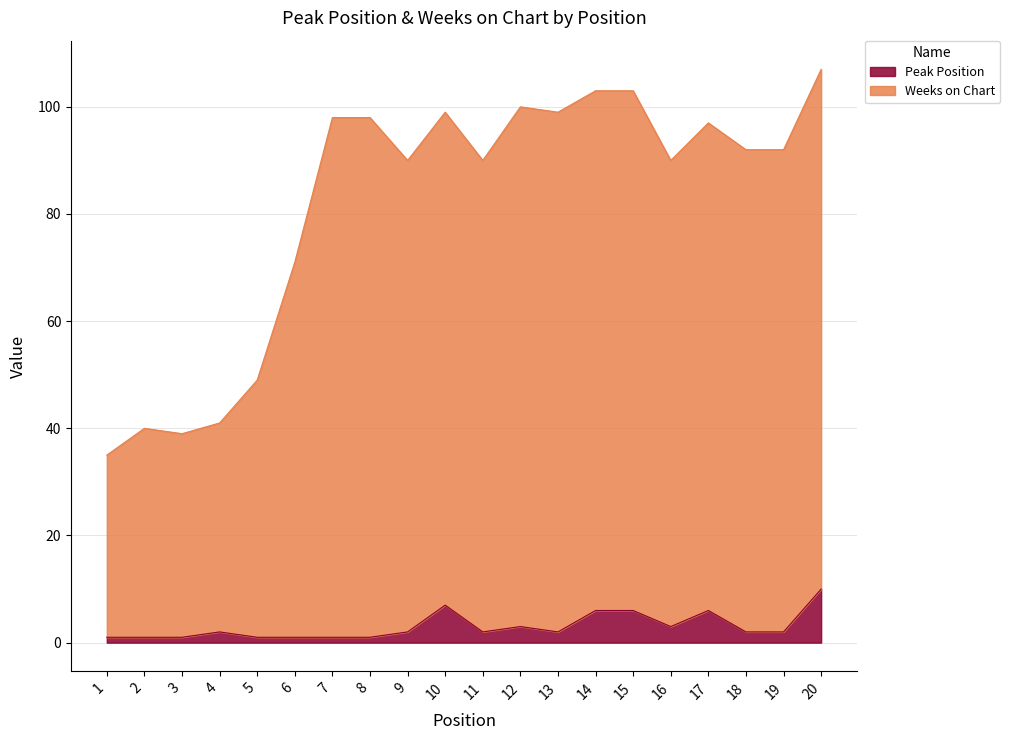

True or false: Peak Position and Weeks on Chart intersect in this chart.

False